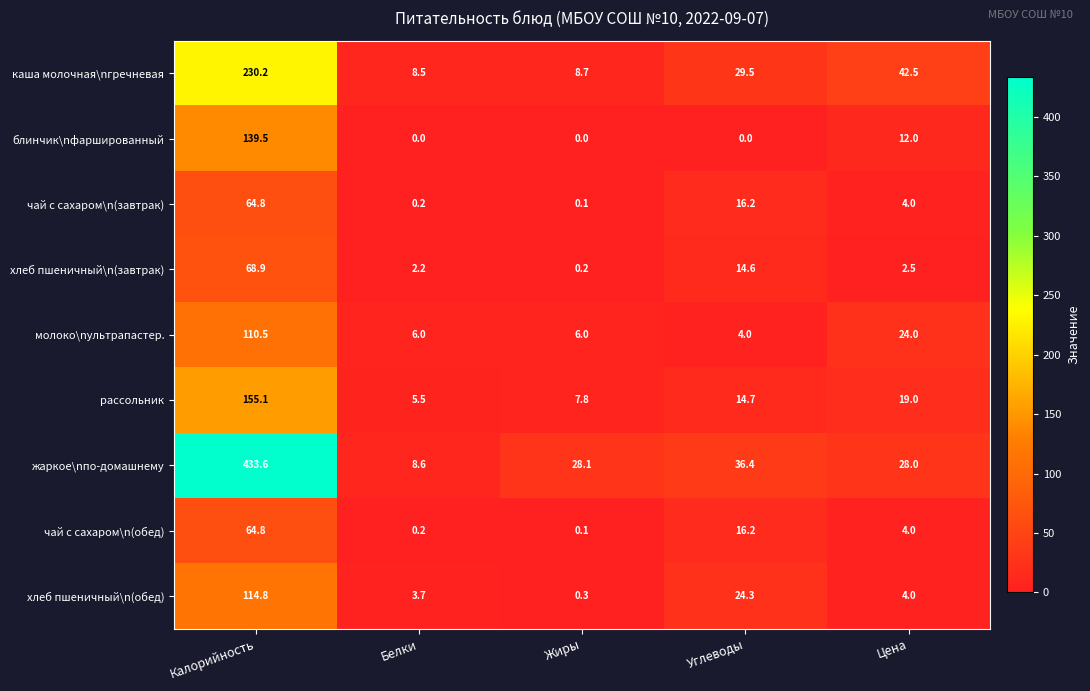

Which label corresponds to the largest value in the chart?

Калорийность